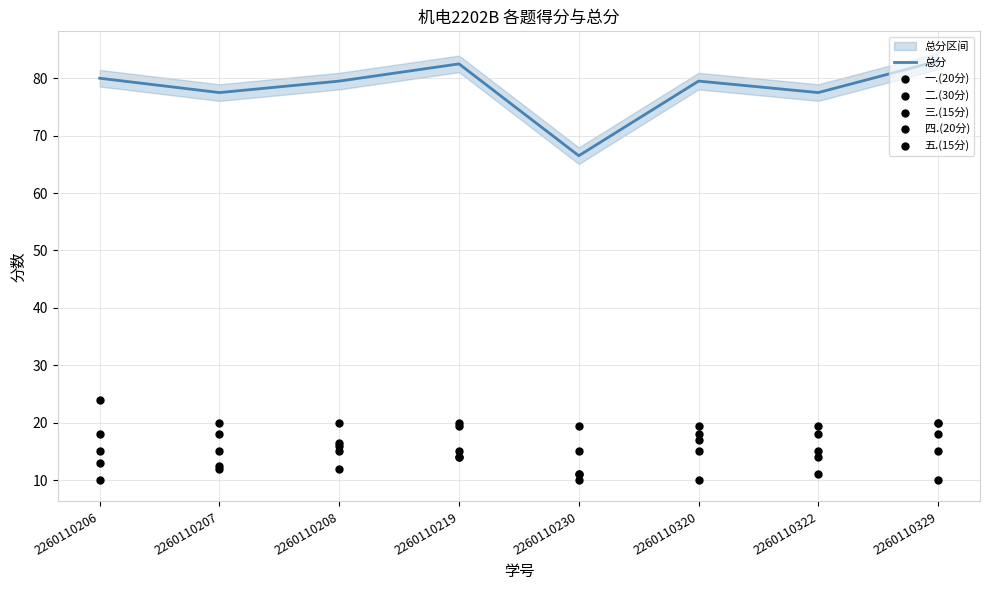

What is the total value across all series at 2260110329?

166.0